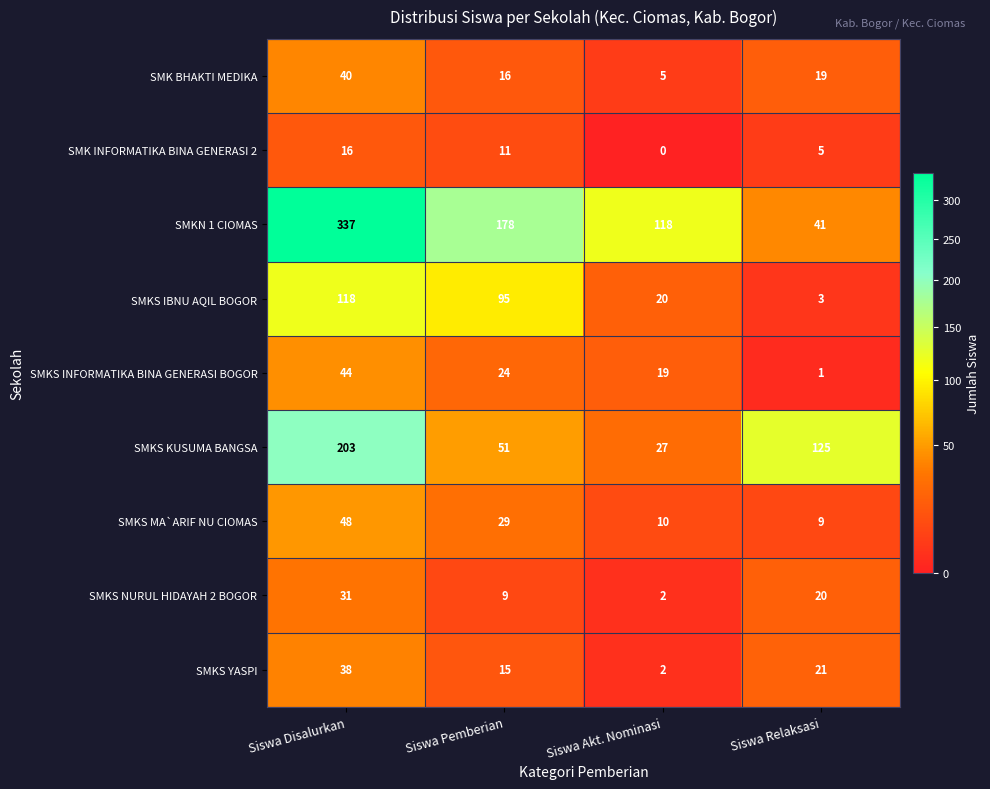

What is the average value of the SMK BHAKTI MEDIKA series?

20